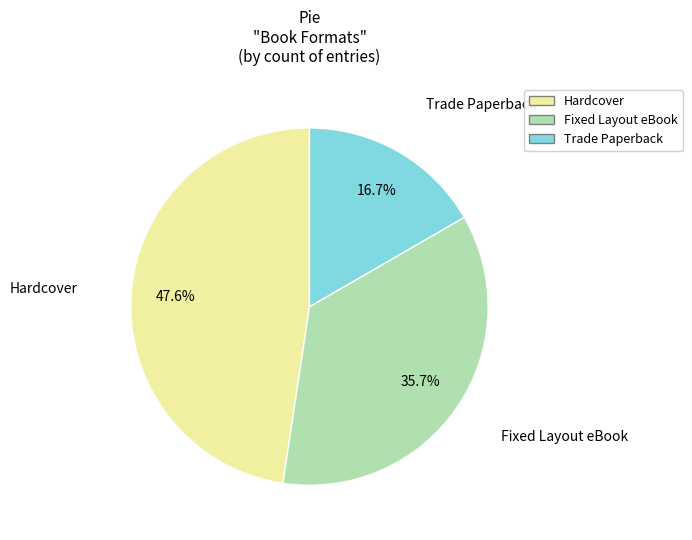

Approximately how many times larger is the value at Hardcover compared to Fixed Layout eBook?

1.3